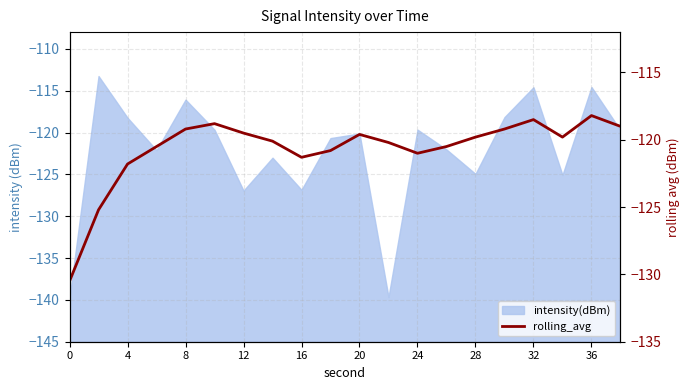

What is the value of the 16th point from the left?

-119.2